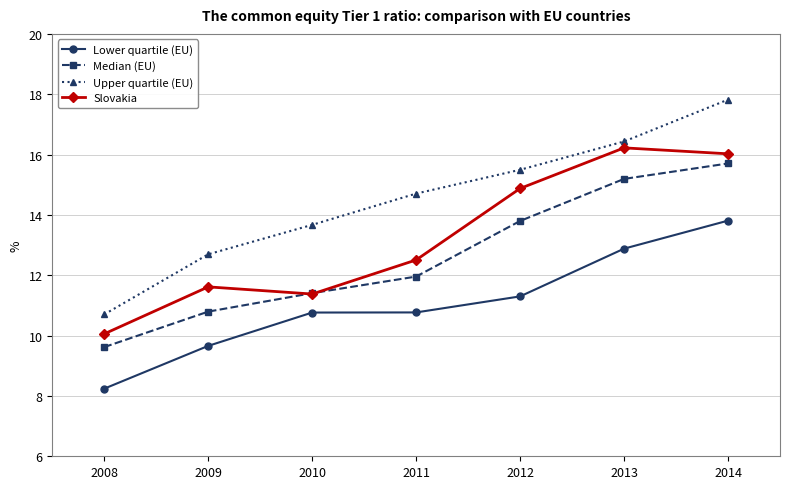

True or false: Slovakia and Lower quartile (EU) intersect in this chart.

False